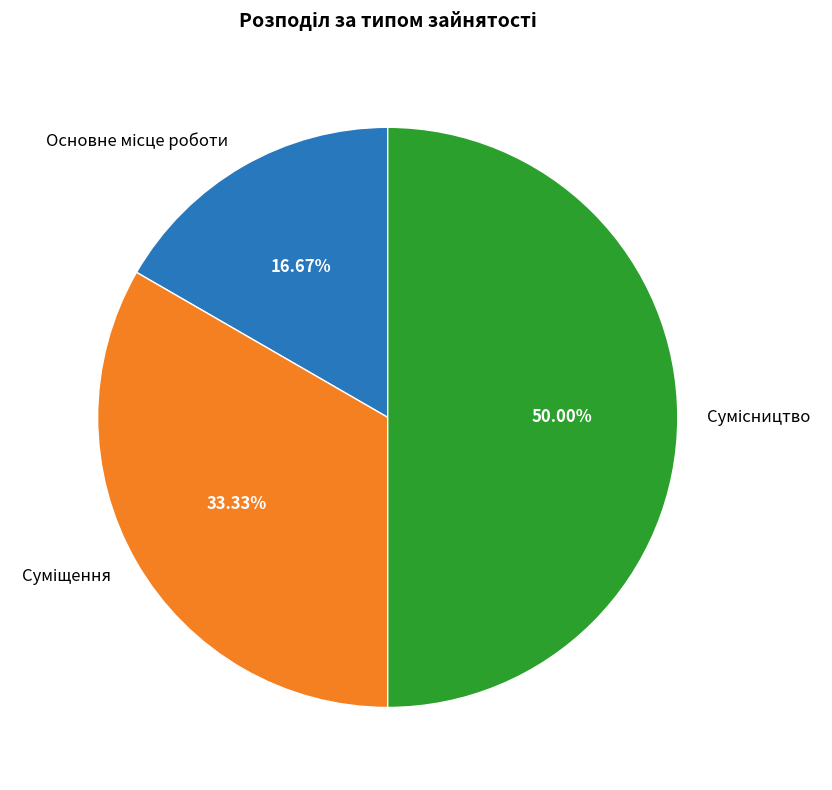

How many slices are in this pie chart?

3